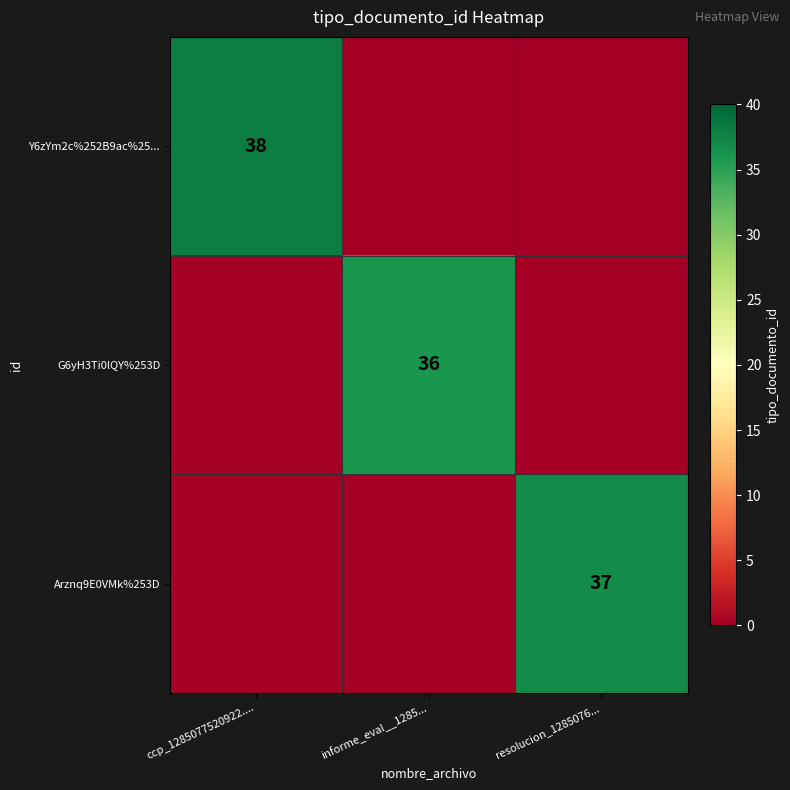

True or false: Arznq9E0VMk%253D has a value of 37 at resolucion_1285076....

True